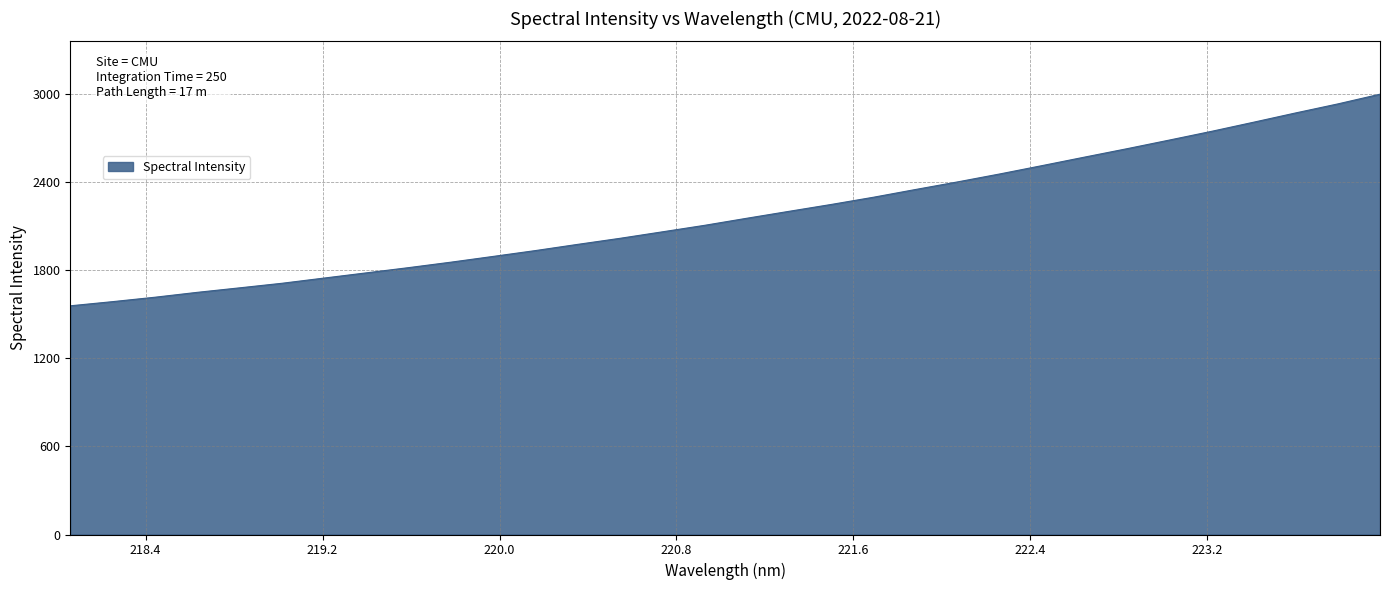

What is the difference between the maximum and minimum values?

1440.3